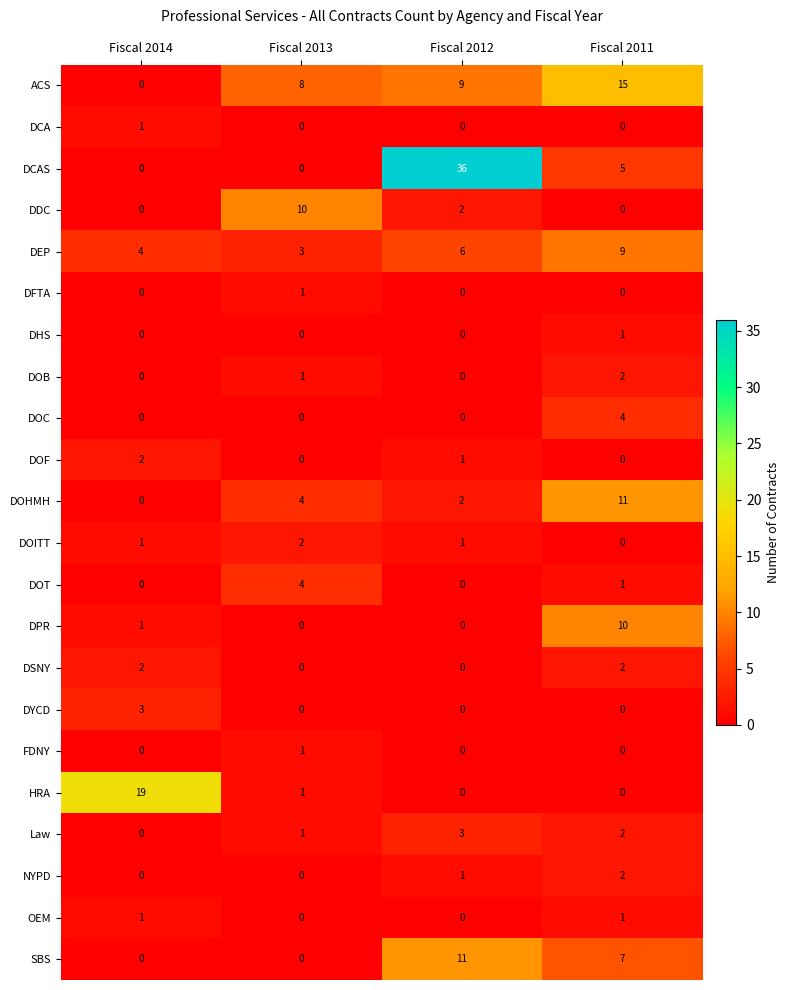

At which label is DDC closest to 5?

Fiscal 2012